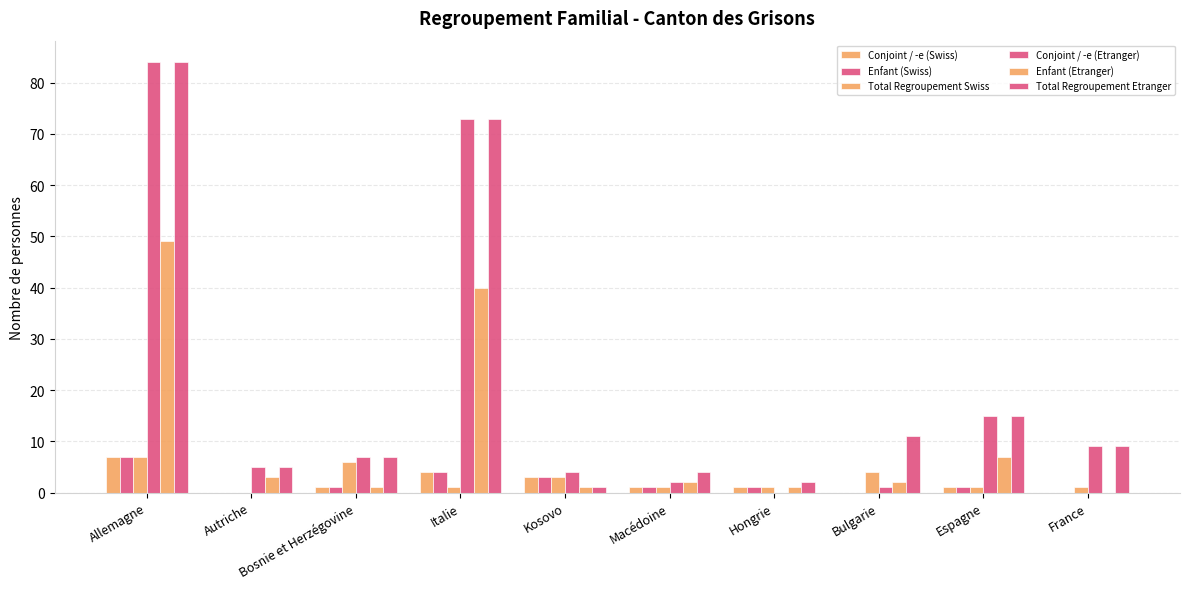

Are the bars horizontal?

No